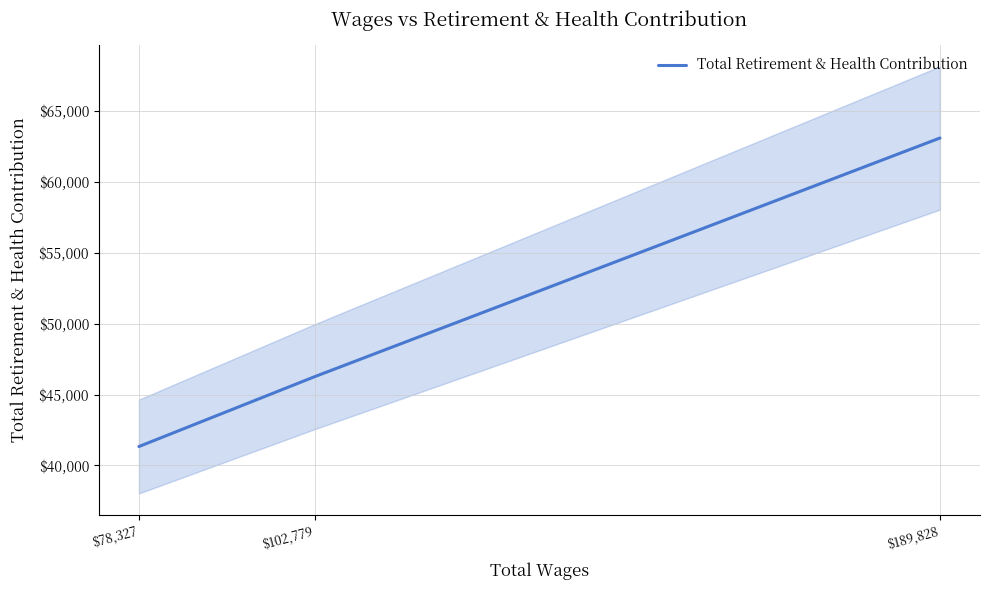

List the labels in order of value, largest first.

$189,828, $102,779, $78,327